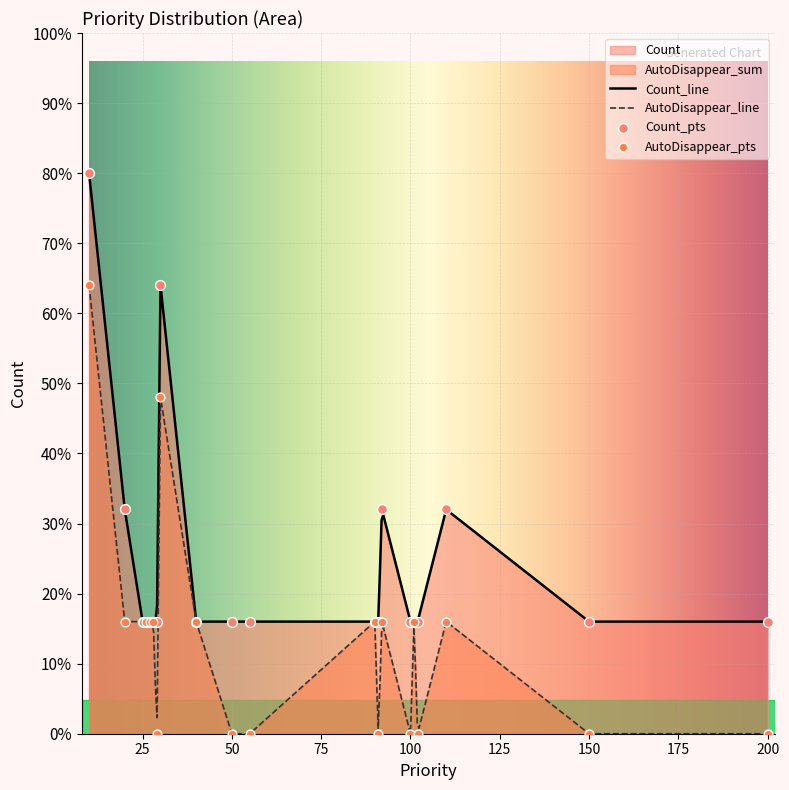

Which series has the widest spread of Y values?

Count